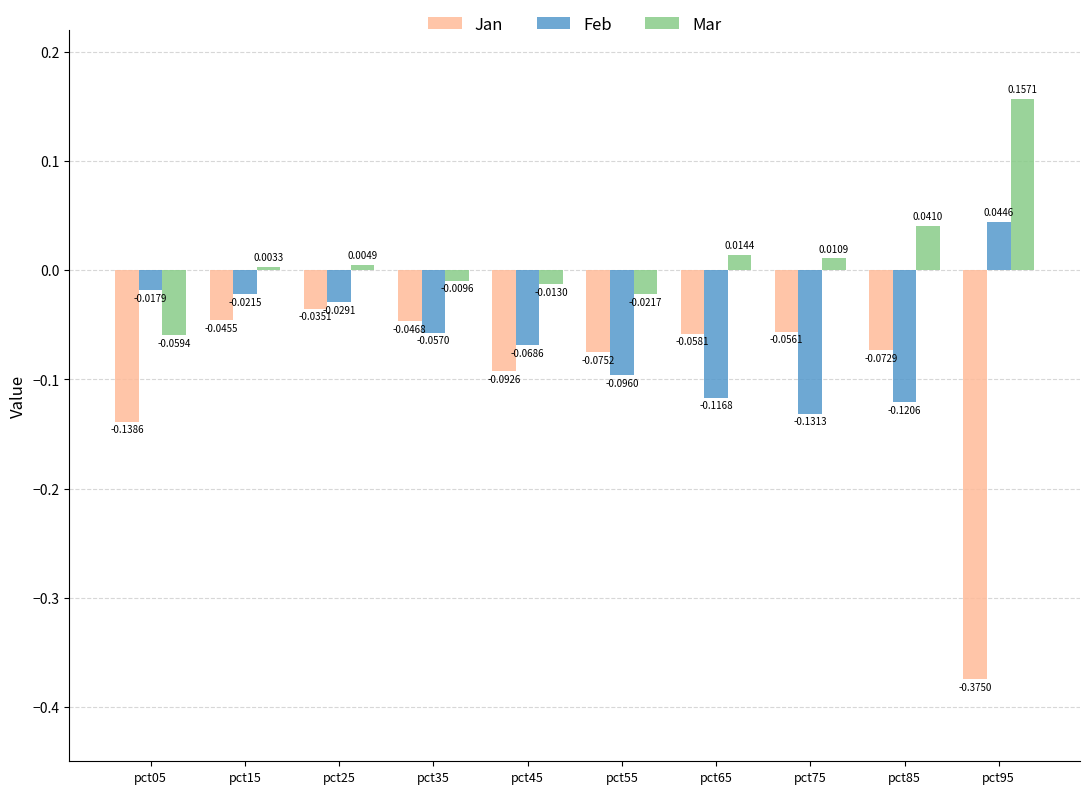

How many data points does each series have?

10